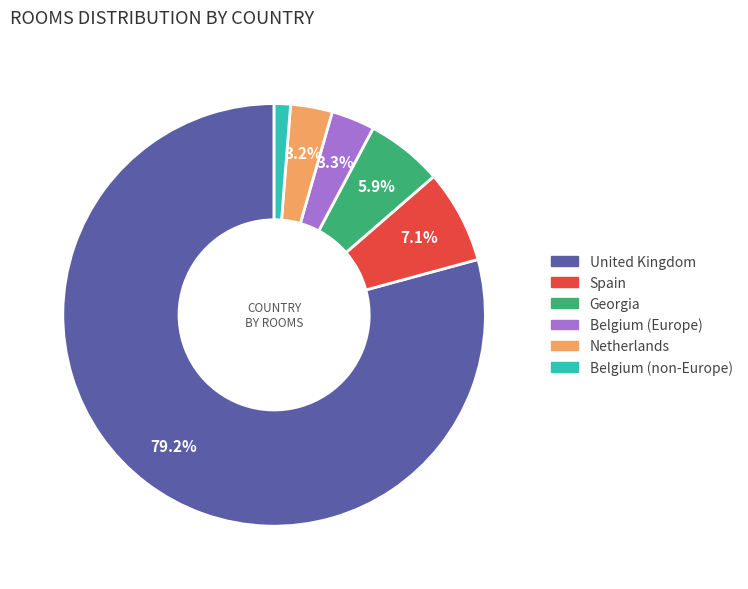

Is there any slice that represents more than half of the pie?

Yes